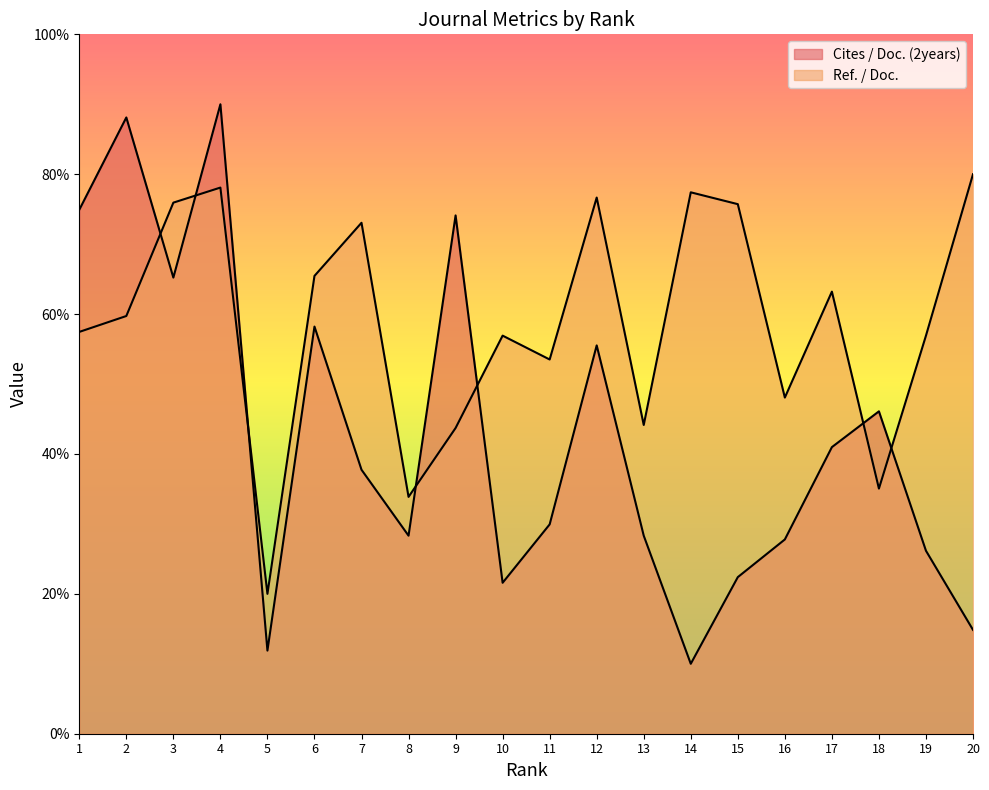

Reading right to left, extract all data points from this chart.

Cites / Doc. (2years): 20=14.8	19=26.2	18=46.1	17=41.0	16=27.8	15=22.4	14=10.0	13=28.3	12=55.5	11=29.9	10=21.6	9=74.1	8=28.3	7=37.7	6=58.2	5=11.9	4=90.0	3=65.2	2=88.1	1=74.9
Ref. / Doc.: 20=80.0	19=56.9	18=35.0	17=63.2	16=48.1	15=75.7	14=77.4	13=44.1	12=76.7	11=53.5	10=56.9	9=43.7	8=33.9	7=73.1	6=65.5	5=20.0	4=78.1	3=75.9	2=59.7	1=57.5